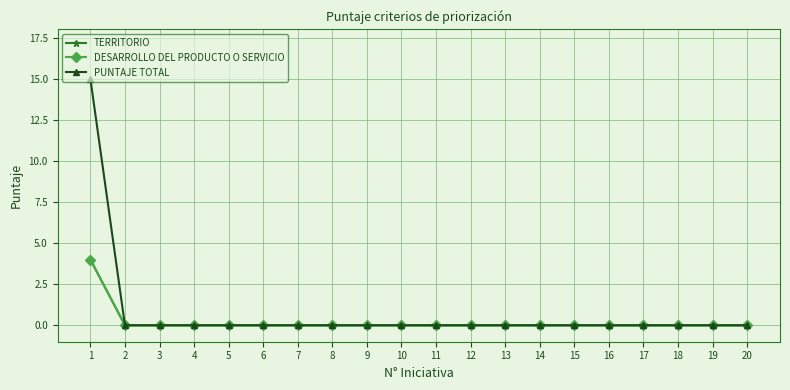

Reading left to right, transcribe all the data shown in this chart.

TERRITORIO: 4	0	0	0	0	0	0	0	0	0	0	0	0	0	0	0	0	0	0	0
DESARROLLO DEL PRODUCTO O SERVICIO: 4	0	0	0	0	0	0	0	0	0	0	0	0	0	0	0	0	0	0	0
PUNTAJE TOTAL: 15	0	0	0	0	0	0	0	0	0	0	0	0	0	0	0	0	0	0	0